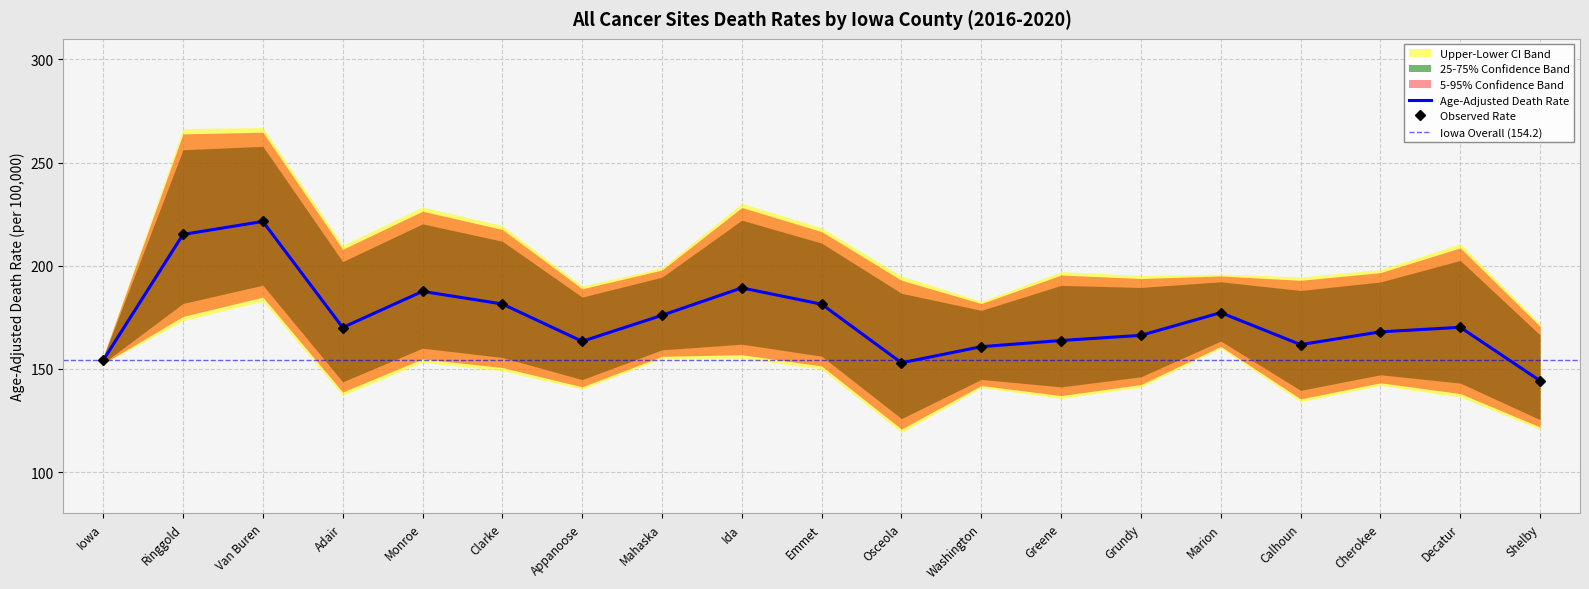

True or false: Lower CI (Rate) has a value of 29.3 at Calhoun.

False